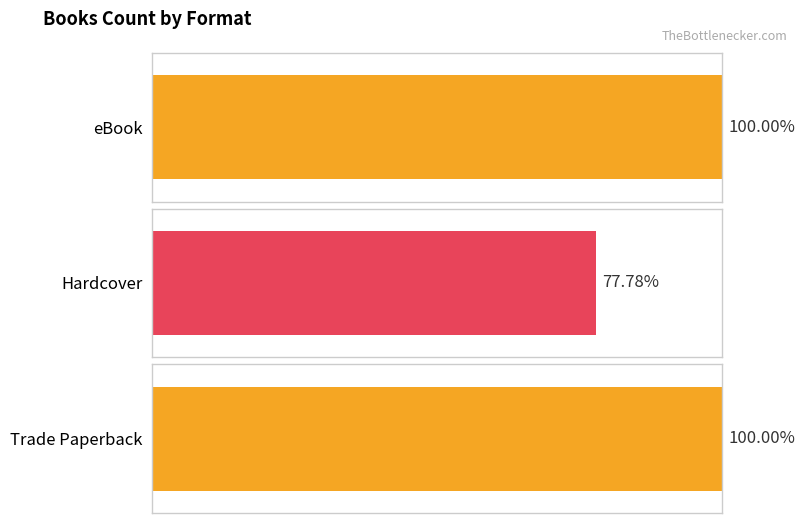

Is the value of eBook at Bubble greater than the value of Hardcover at Meena Lost and Found?

No